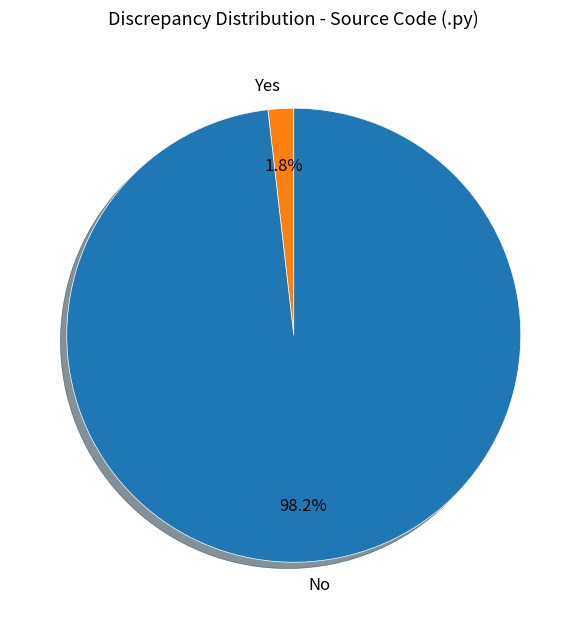

Between Yes and No, which is larger?

No